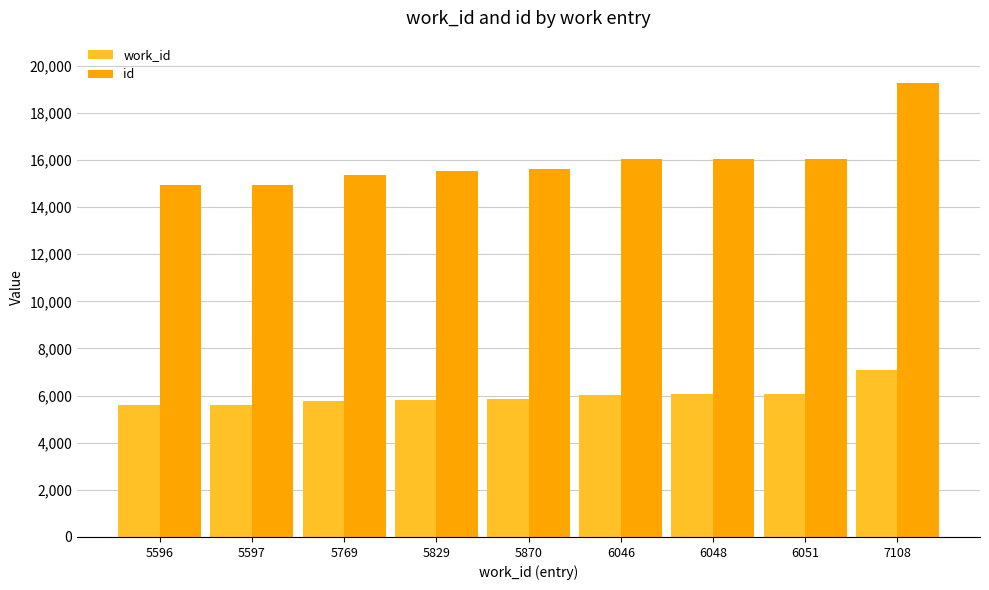

Rank the series by their average value, from lowest to highest.

work_id, id